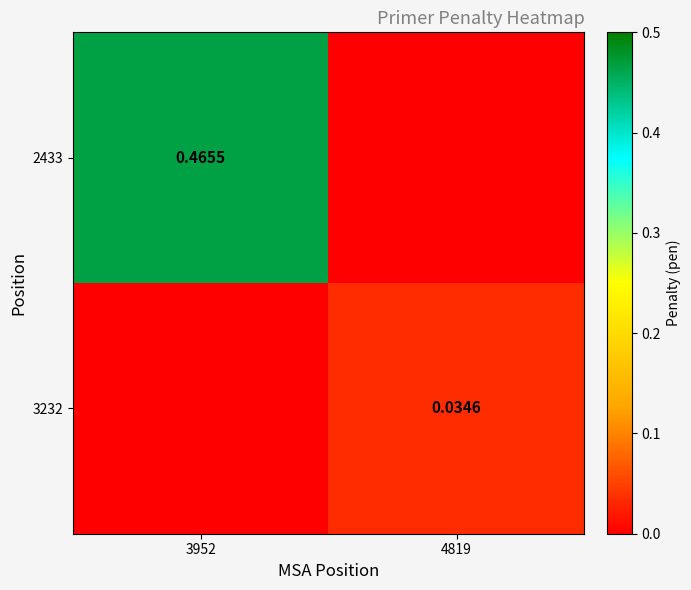

Rank the categories by 2433 value from lowest to highest.

4819, 3952